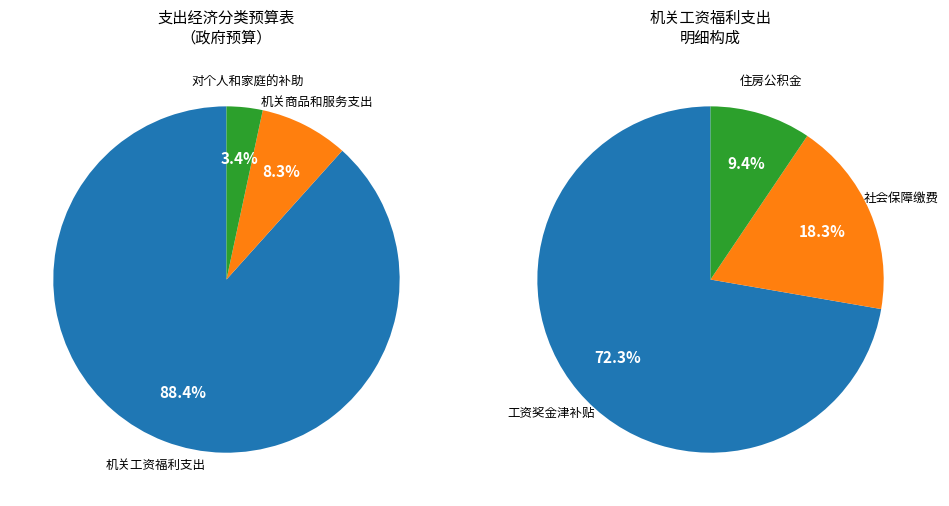

What is the change in value from 机关工资福利支出 to 机关商品和服务支出?

-48.1